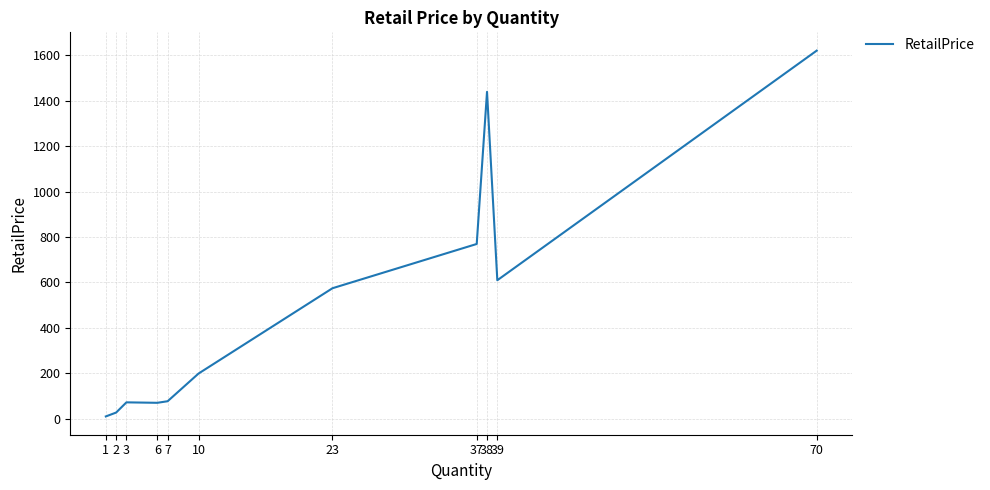

True or false: the data shows 2176.8 at 38.

False